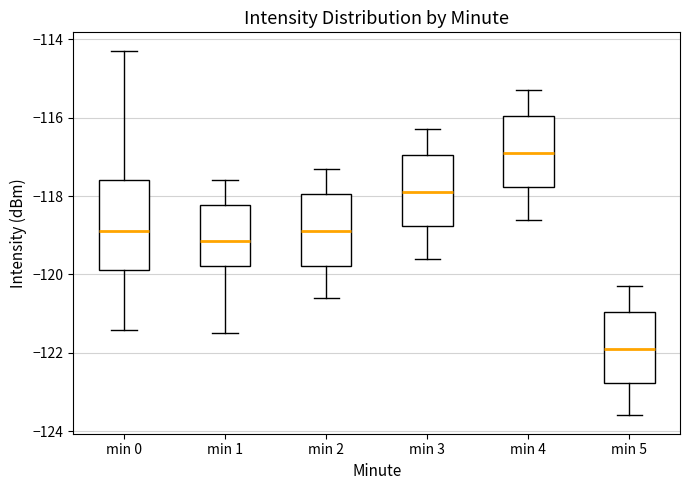

Comparing the boxes themselves (not the whiskers), which one is the tallest?

min 0